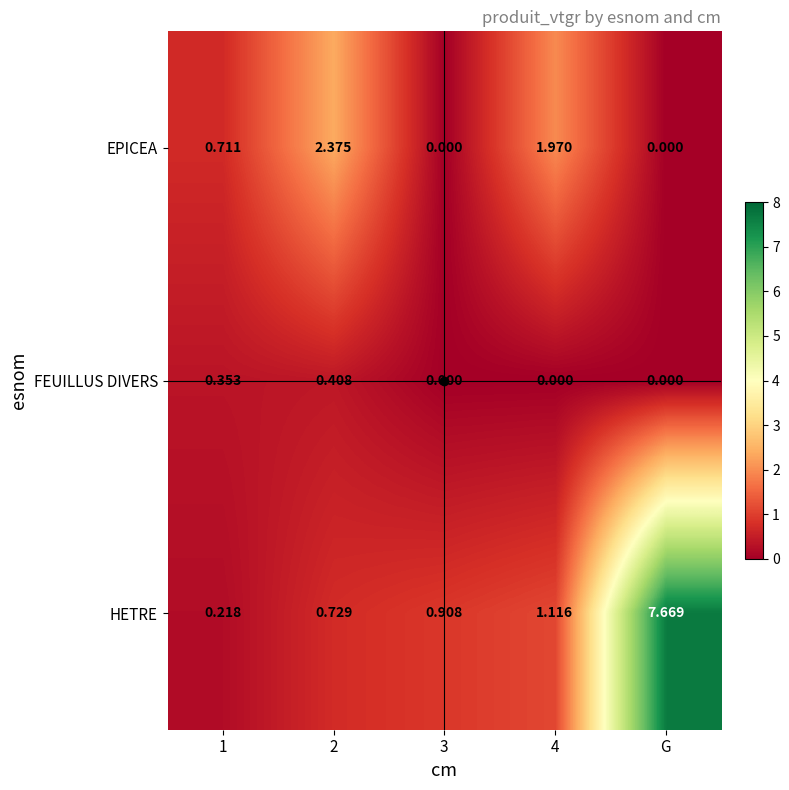

At how many categories does at least one series exceed 5?

1